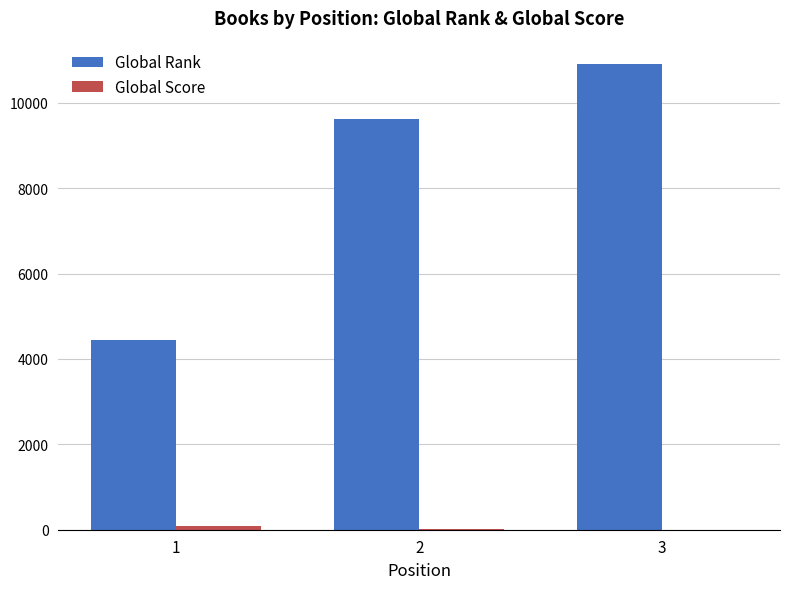

What is the greatest value displayed?

10912